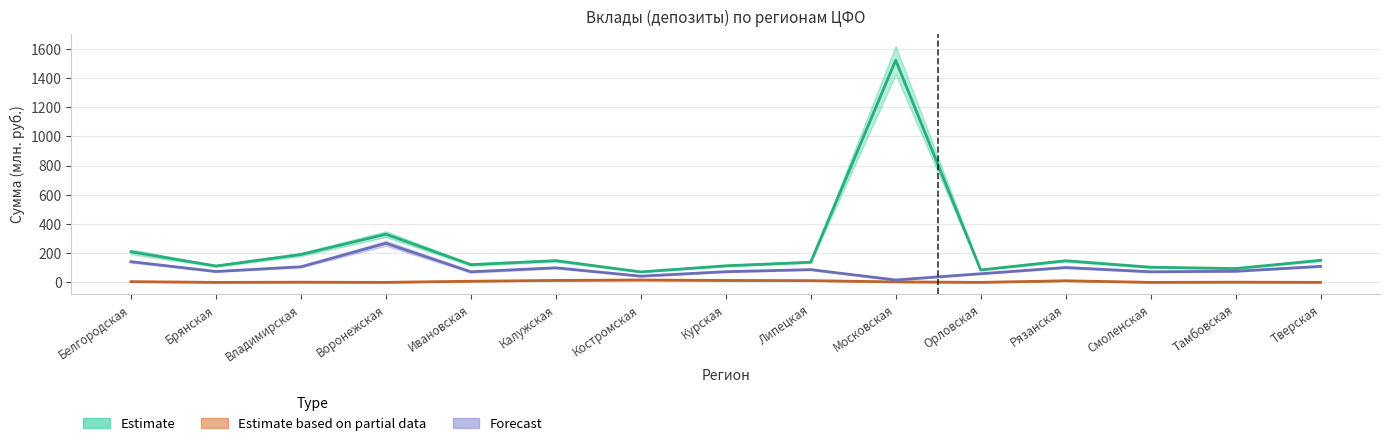

Where is the first local maximum for всего (ИТОГО)?

Воронежская